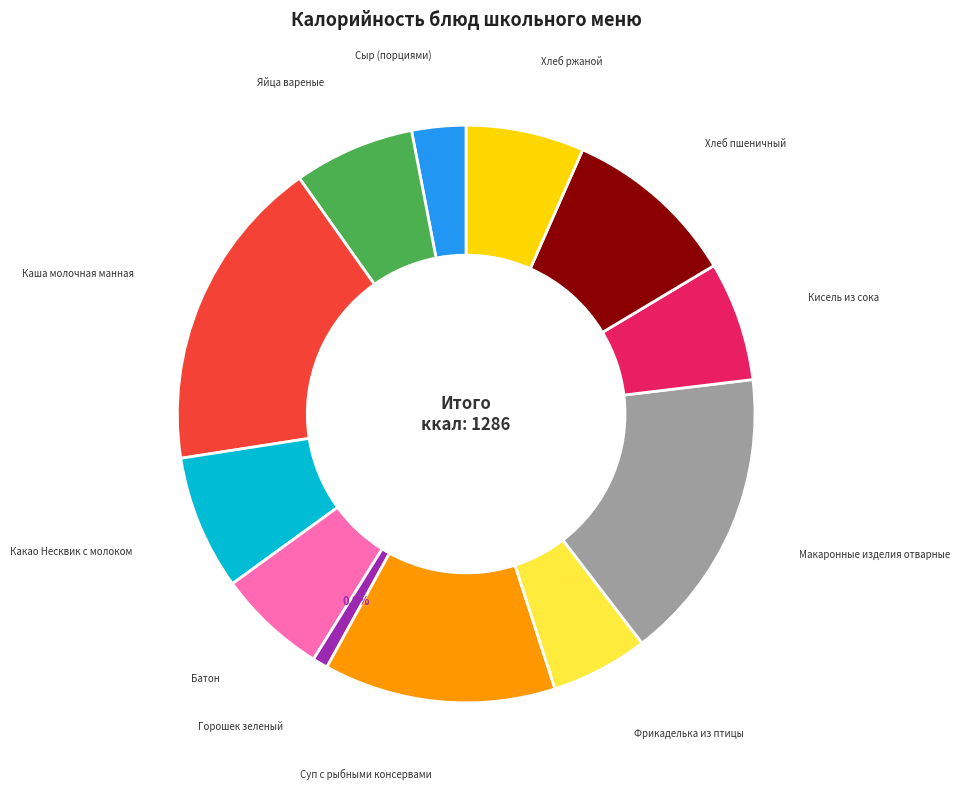

Is there a majority slice in this chart?

No